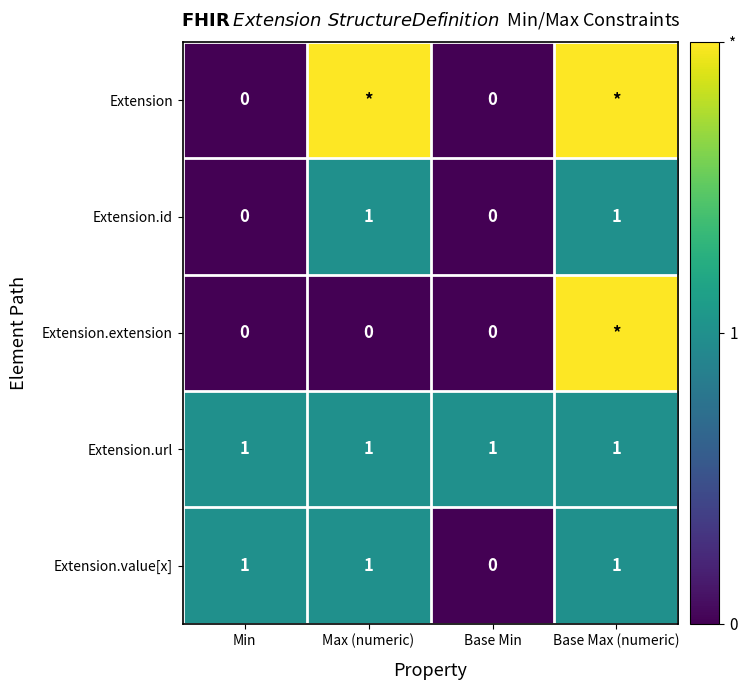

How many data points does each series have?

4